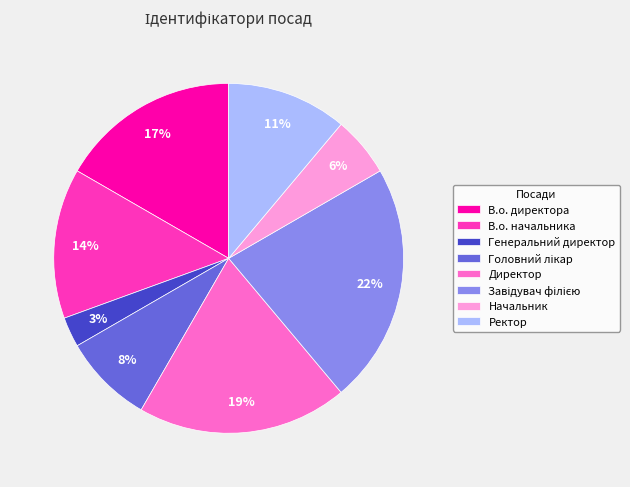

True or false: В.о. директора accounts for 17% of the total.

True